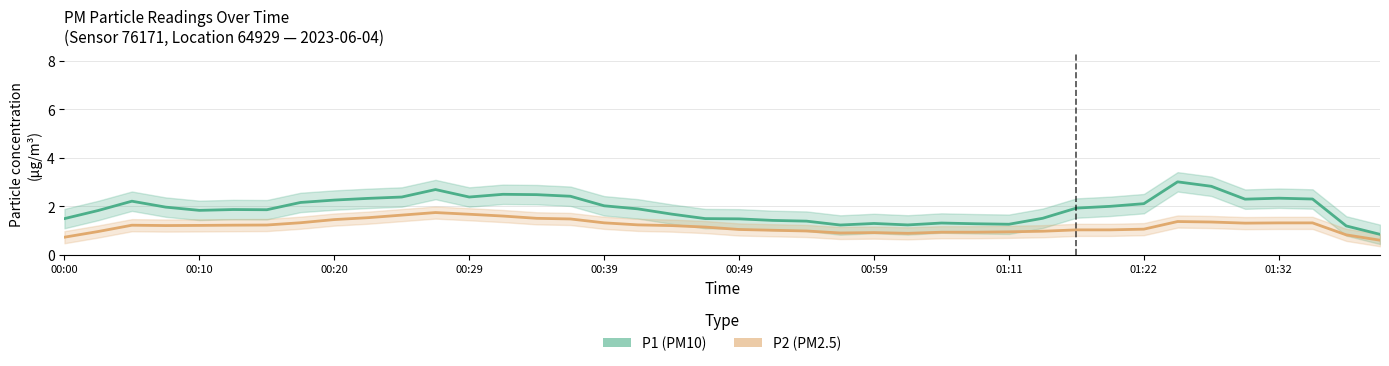

At which category is the sum across all series the highest?

11